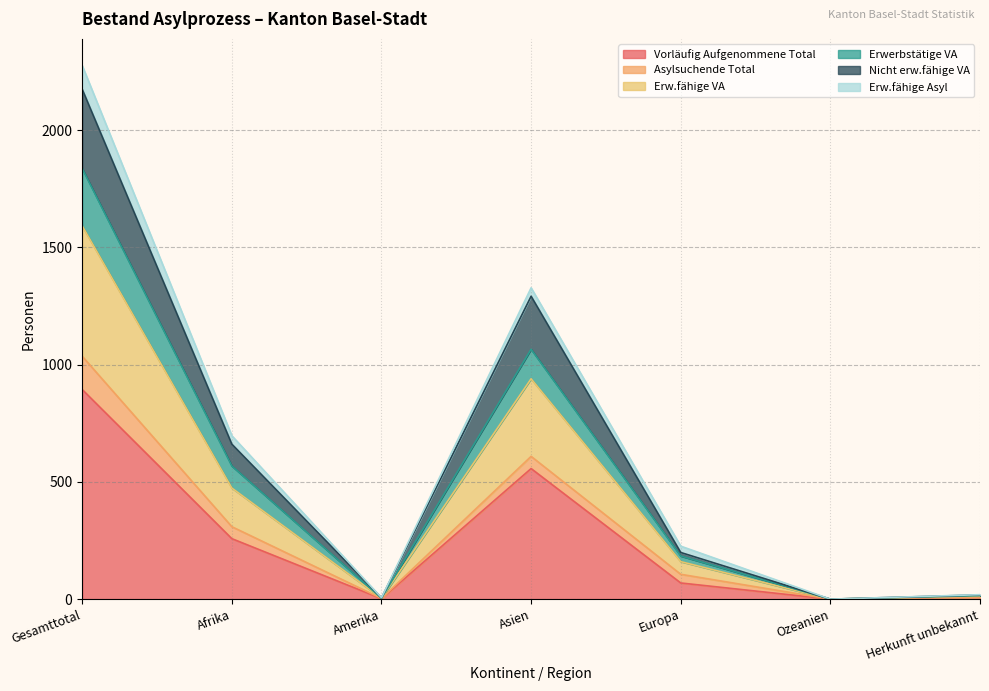

True or false: Nicht erw.fähige VA has more than 2 interior local peaks.

False